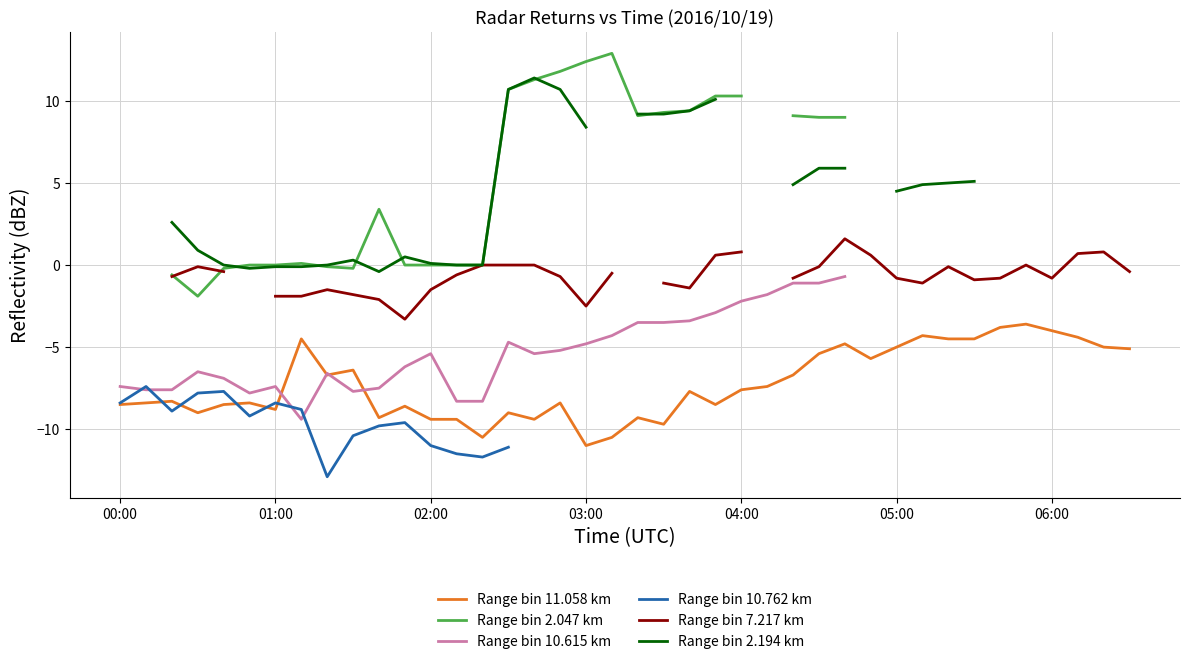

True or false: Range bin 11.058 km has a value of -8.8 at 01:00.

True